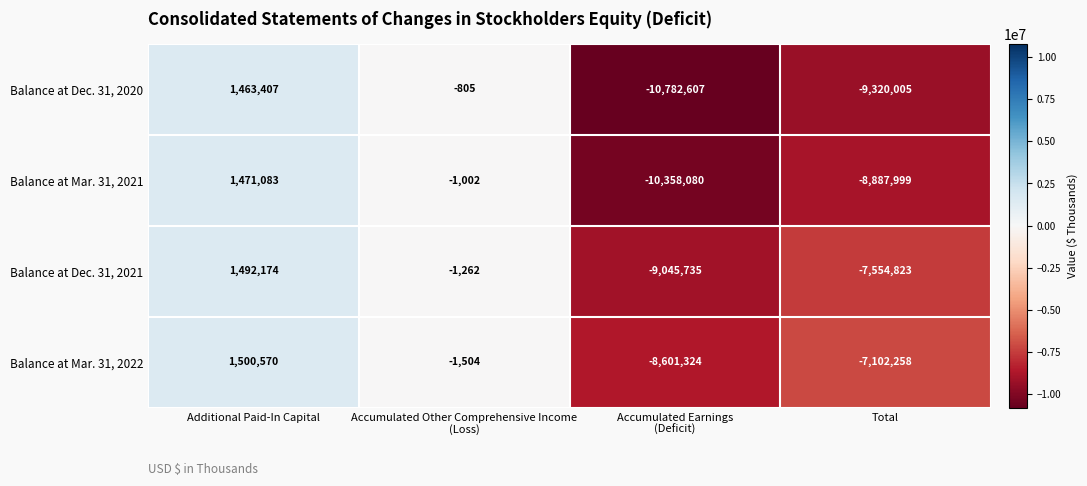

What is the difference between the maximum and minimum values in the Balance at Dec. 31, 2021 series?

10537909